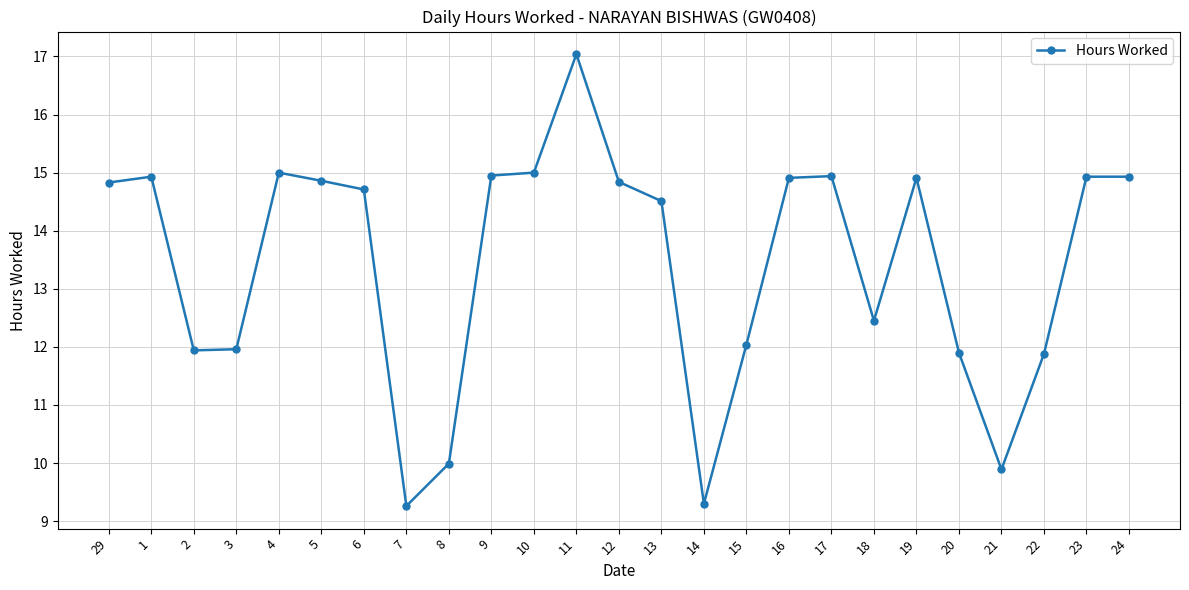

What is the label of the 9th point from the right?

16